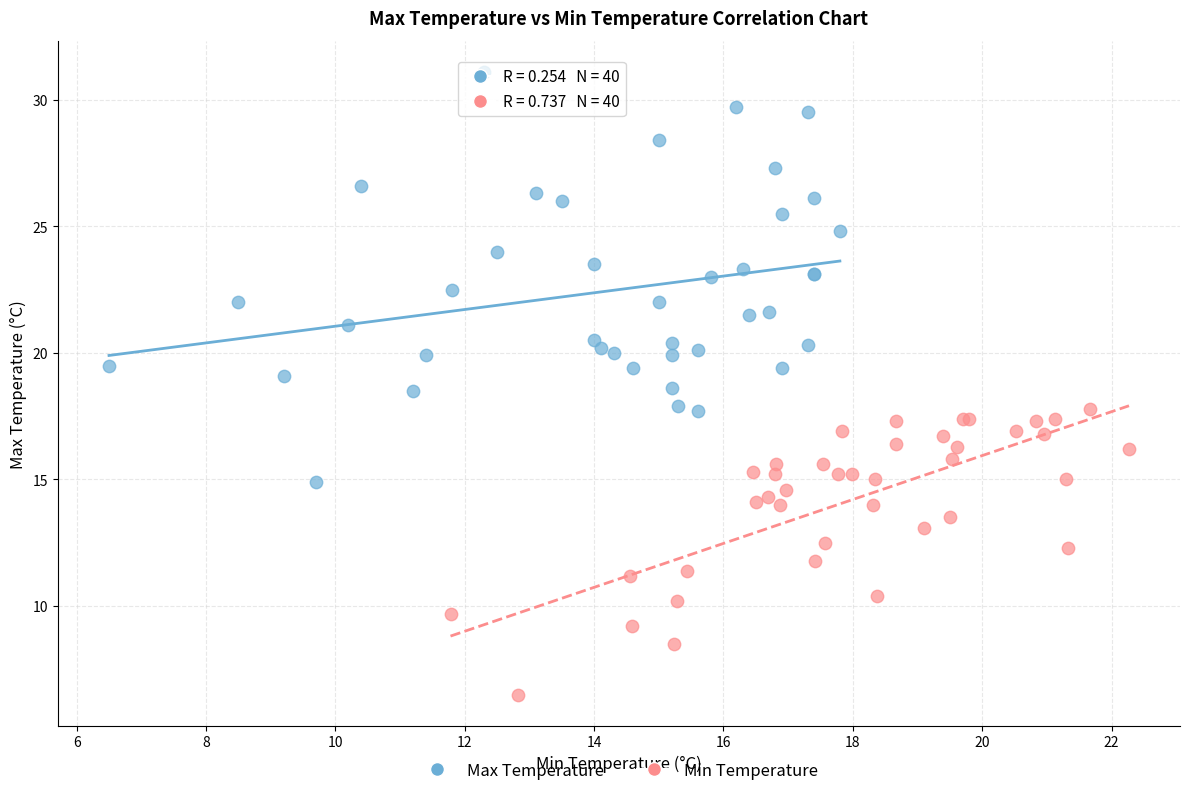

Which series has the largest Y range (max minus min)?

Max Temperature